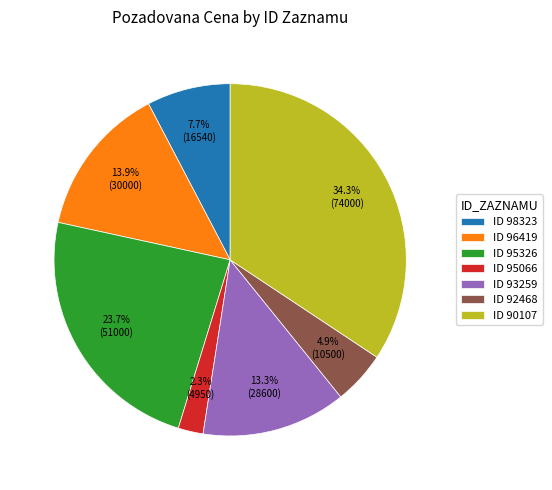

What portion of the pie excludes ID 96419?

86.1%